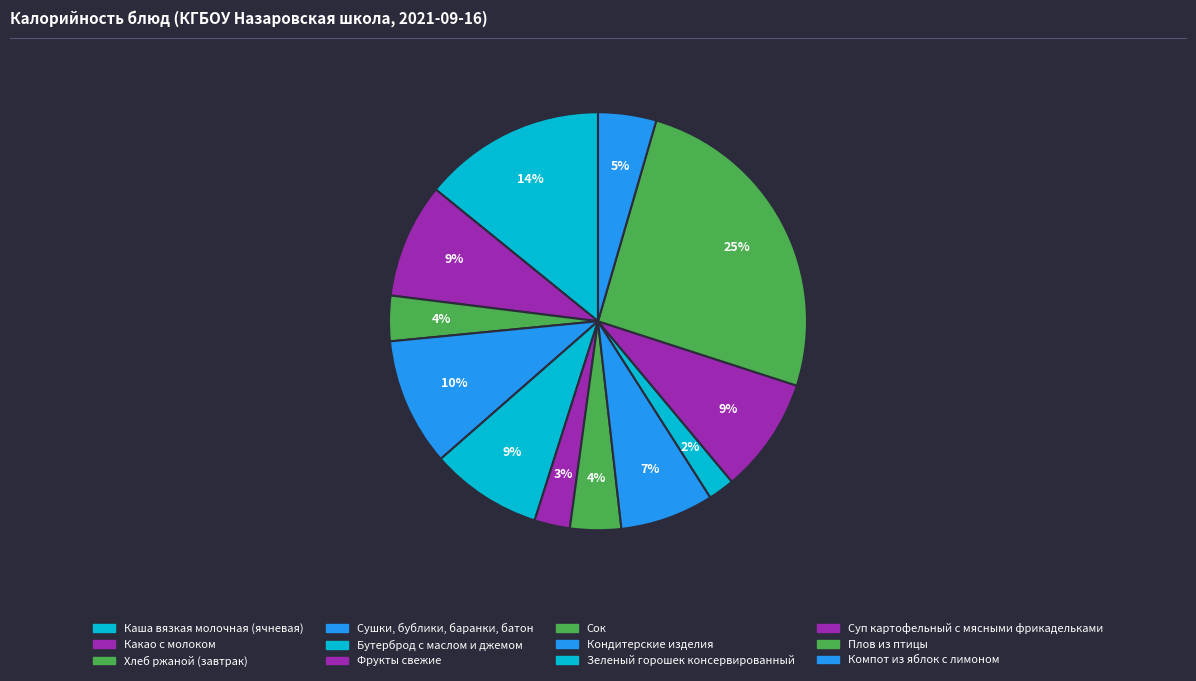

Is it true that Зеленый горошек консервированный is 2% of the pie?

True